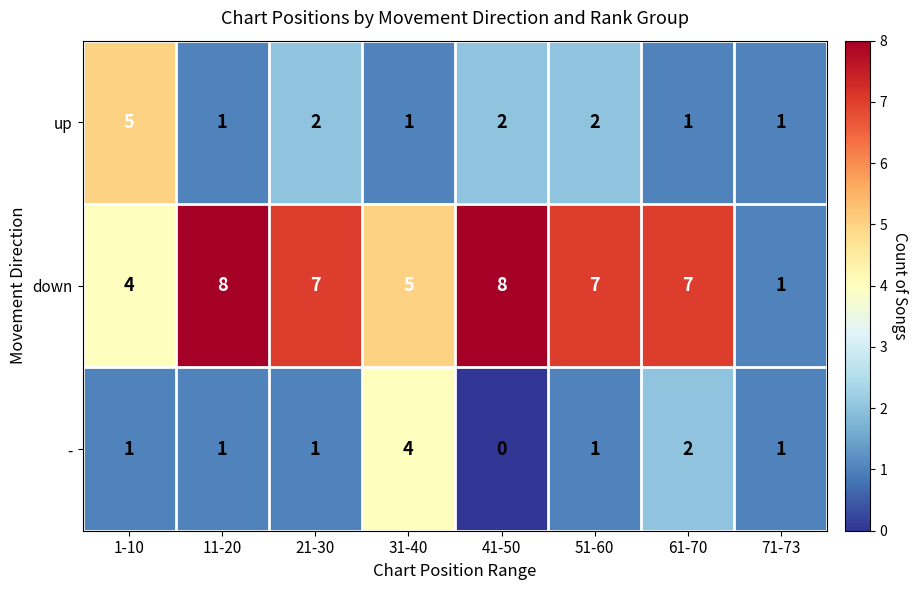

True or false: - has a value of 1 at 71-73.

True